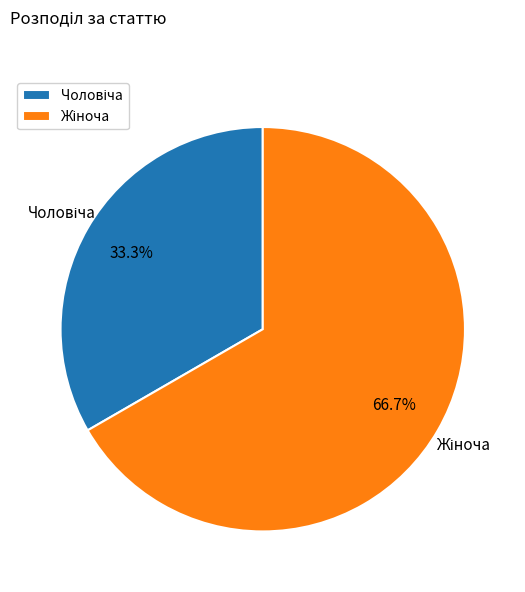

Count the number of slices in the pie.

2